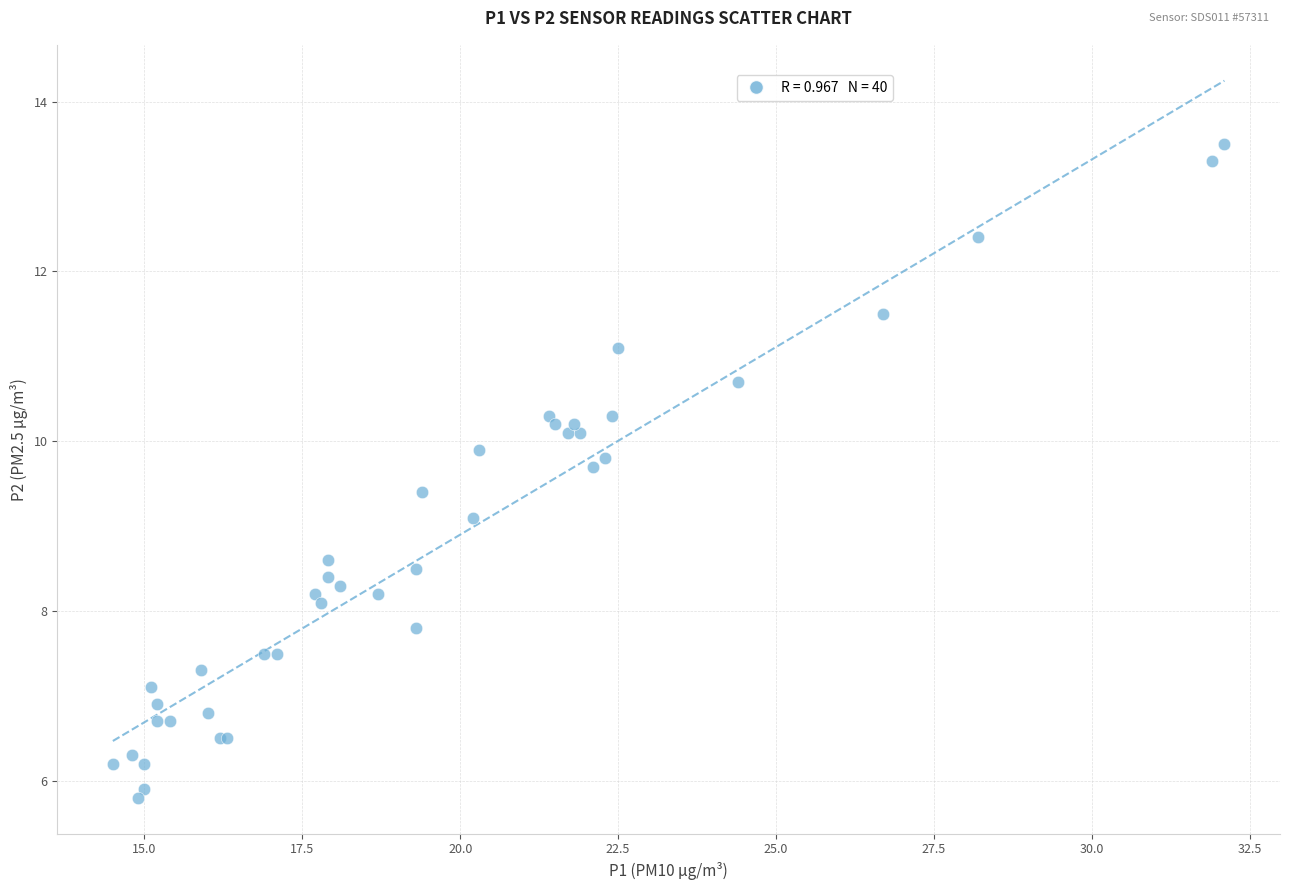

What Y value in the scatter plot is closest to 9?

9.1